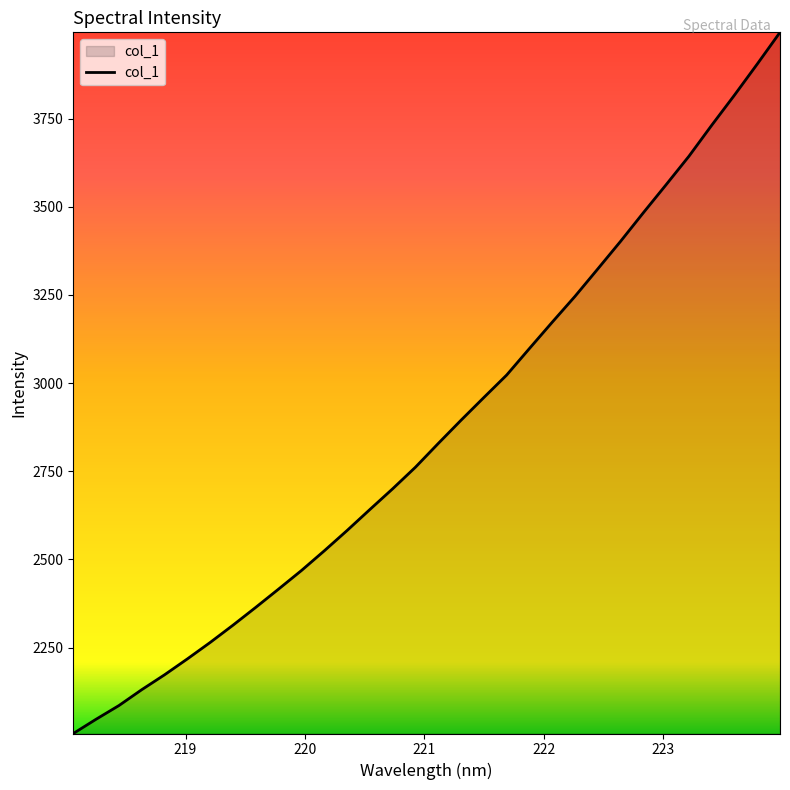

Reading left to right, extract all data points from this chart.

2006.1	2046.6	2085.4	2130.4	2172.7	2217.8	2264.4	2313.4	2364.1	2415.9	2468.4	2524.2	2581.8	2641.4	2700.3	2761.5	2828.8	2894.8	2959.1	3022.8	3098.1	3172.8	3246.1	3323.8	3402.1	3483.2	3562.8	3643.4	3731.2	3816.7	3904.9	3994.8